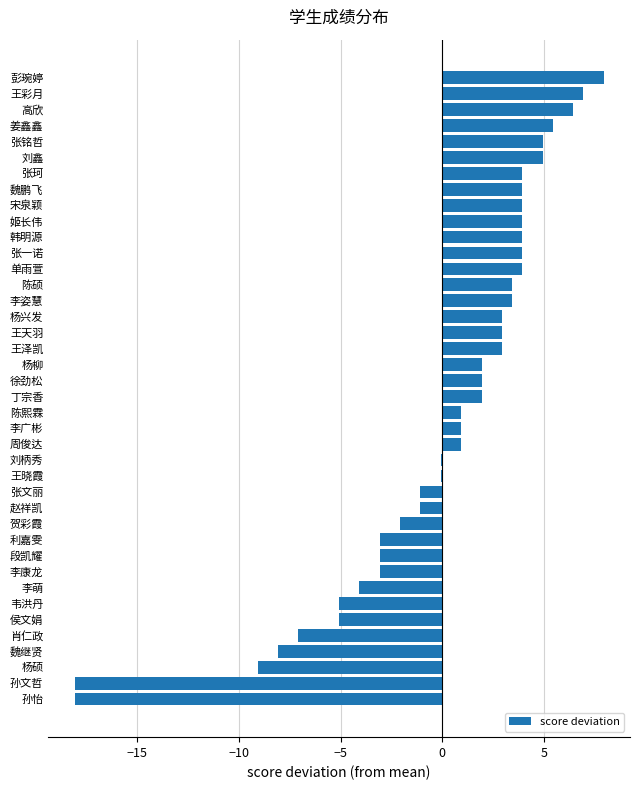

Are the bars horizontal?

Yes